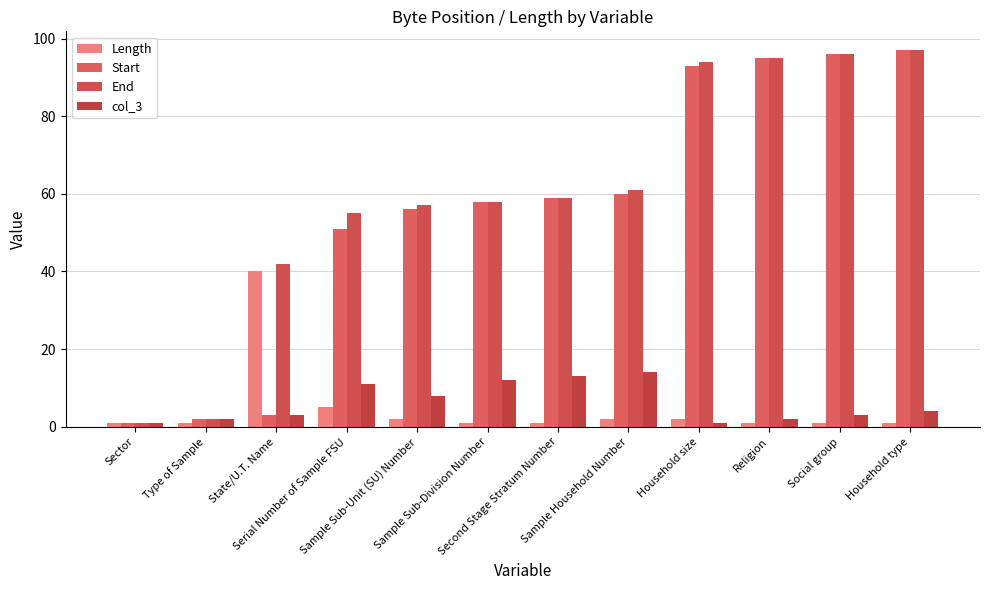

How many distinct data groups are displayed?

4